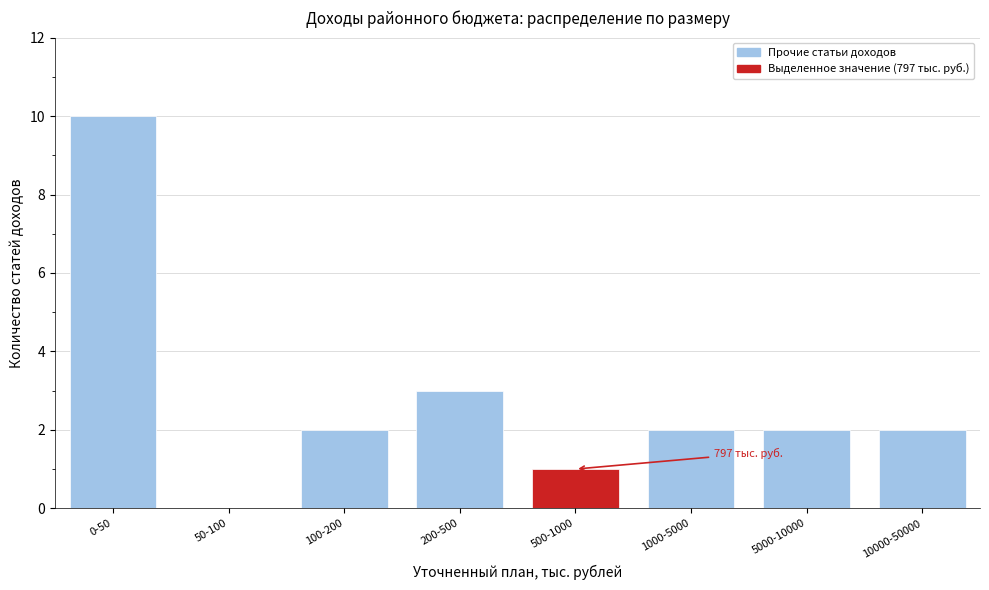

Reading left to right, what are all the values shown in this chart?

0-50=10	50-100=0	100-200=2	200-500=3	500-1000=1	1000-5000=2	5000-10000=2	10000-50000=2